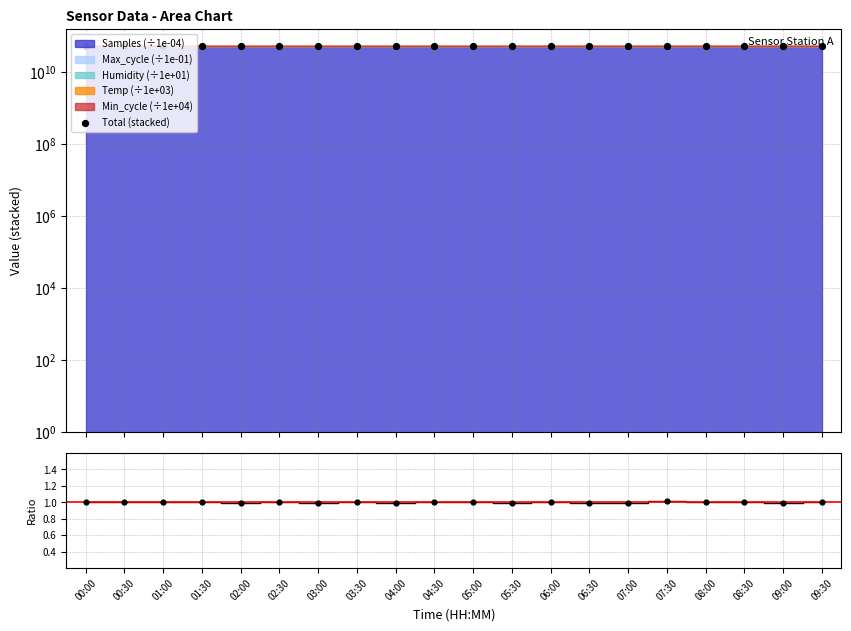

Which series reaches the maximum Y coordinate?

Total (stacked)